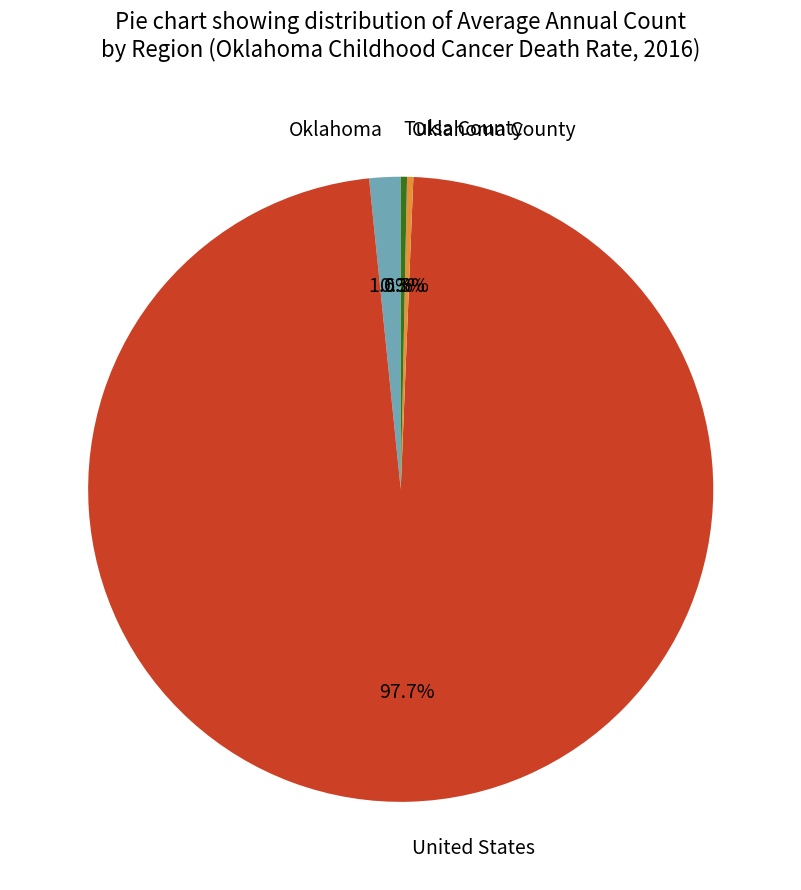

Count the number of slices in the pie.

4